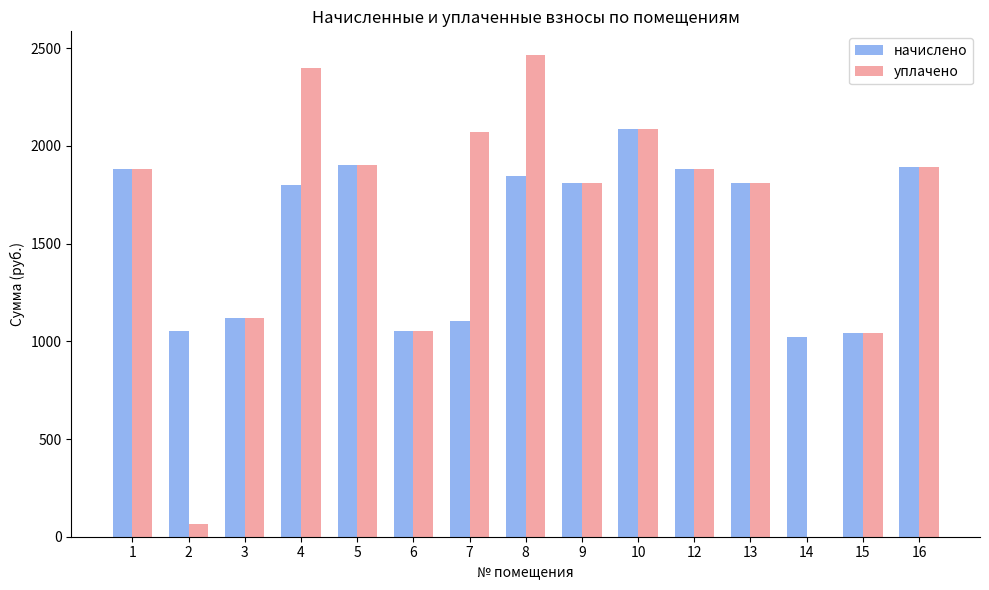

What is the total value across all series at 5?

3805.3